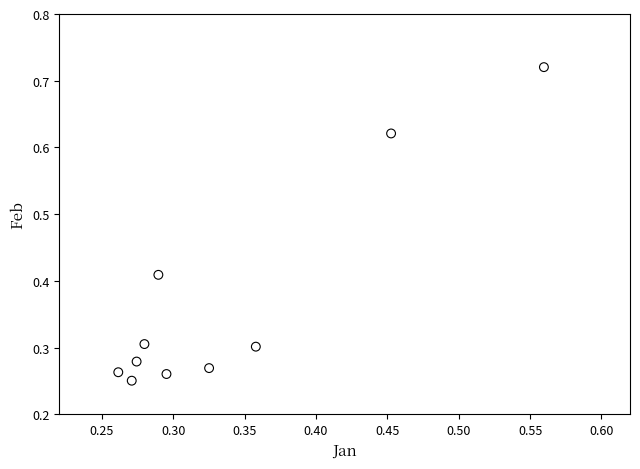

What is the range of Y values (max minus min)?

0.5